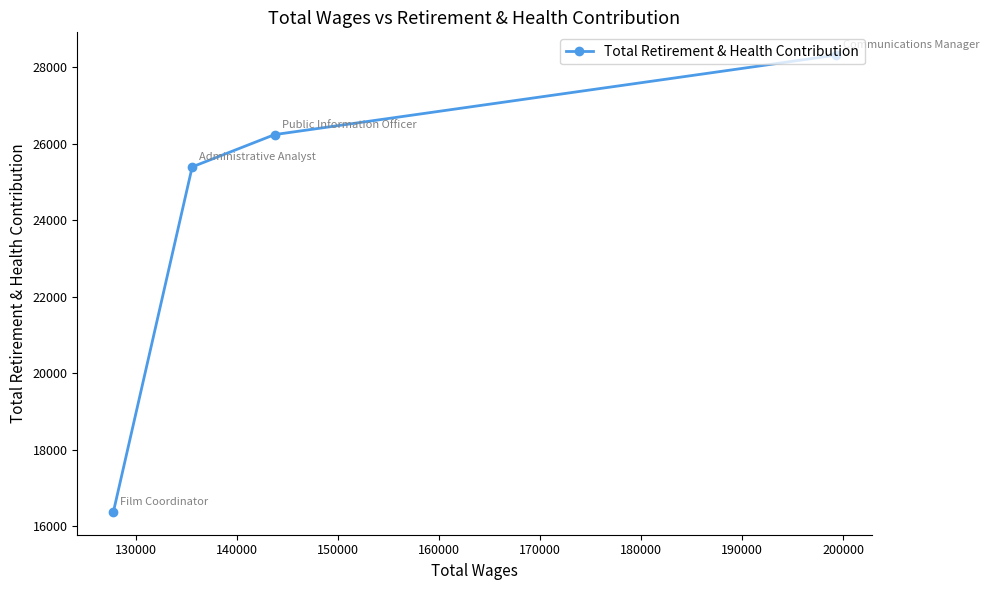

What is the difference between the second highest and second lowest values?

843